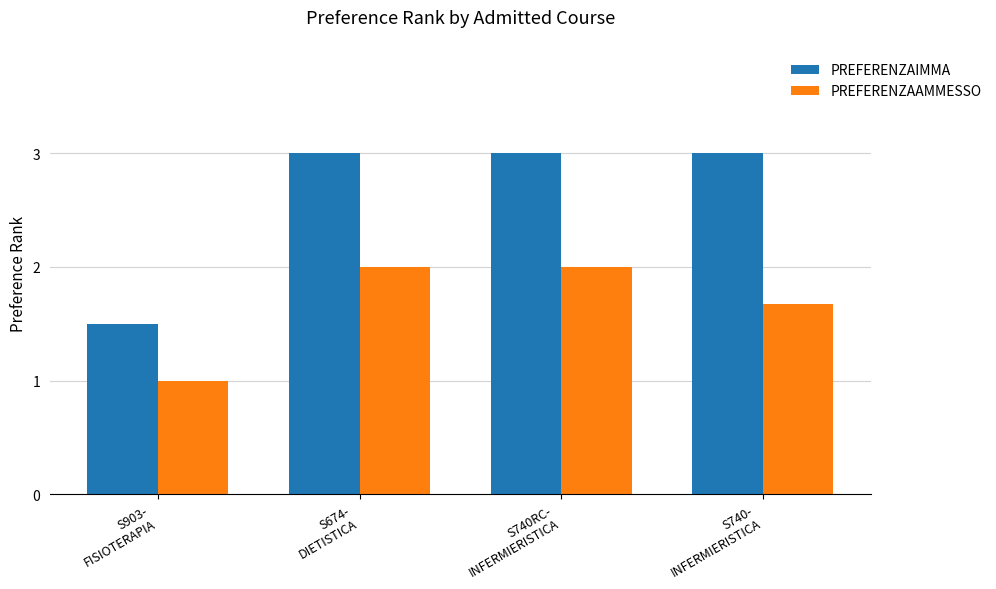

Rank the series at S740-
INFERMIERISTICA from lowest to highest value.

PREFERENZAAMMESSO, PREFERENZAIMMA